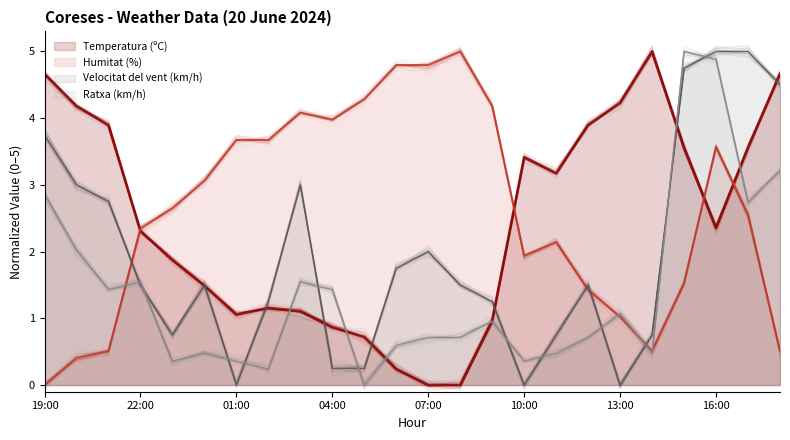

How many lines are shown in the chart?

4